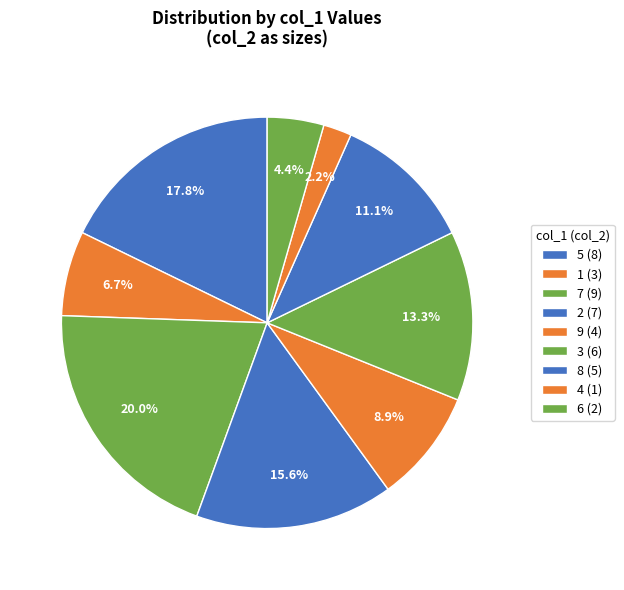

Count the number of slices in the pie.

9